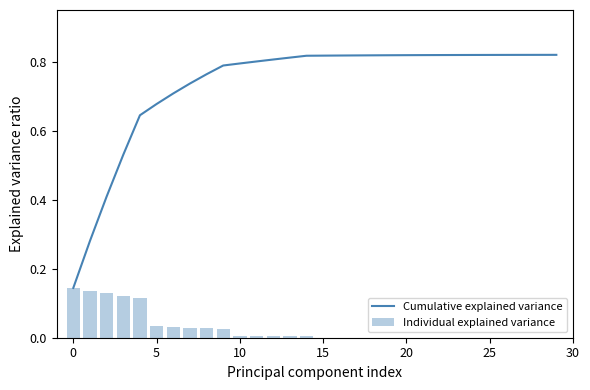

What is the difference between the maximum and second lowest values in the Cumulative explained variance series?

0.5